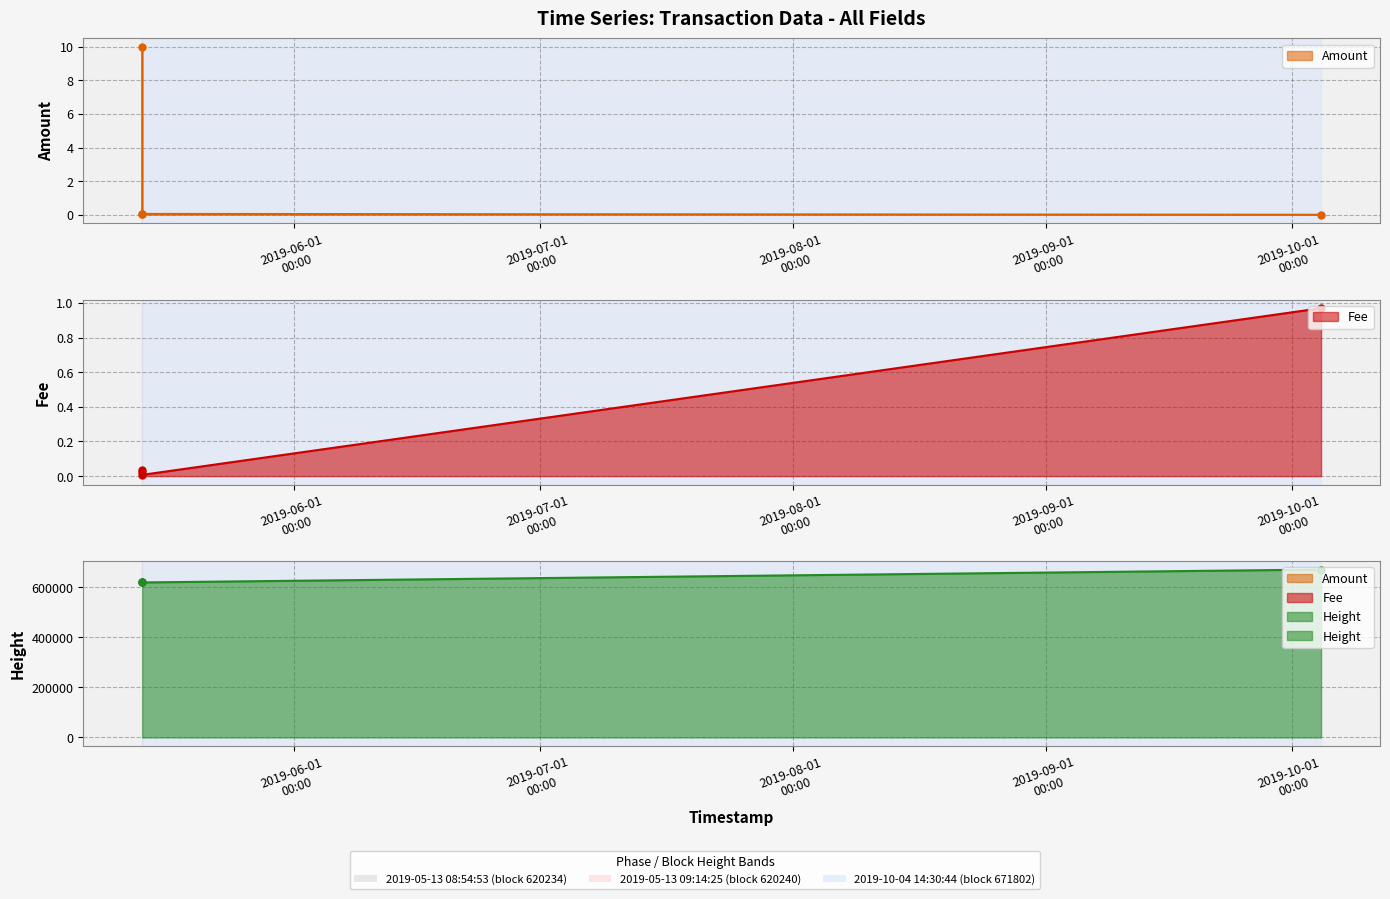

Between 2019-05-13 09:14:25 and 2019-05-13 08:54:53, which is larger?

2019-05-13 08:54:53